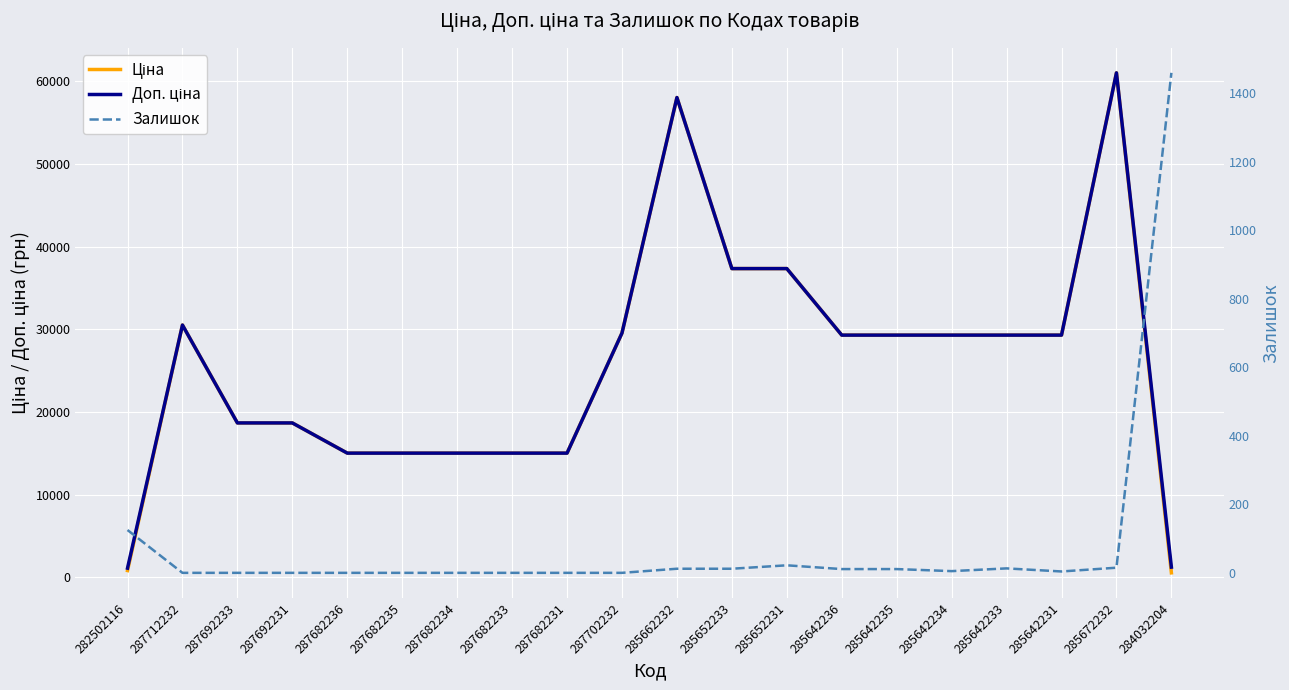

True or false: Залишок and Доп. ціна intersect in this chart.

True